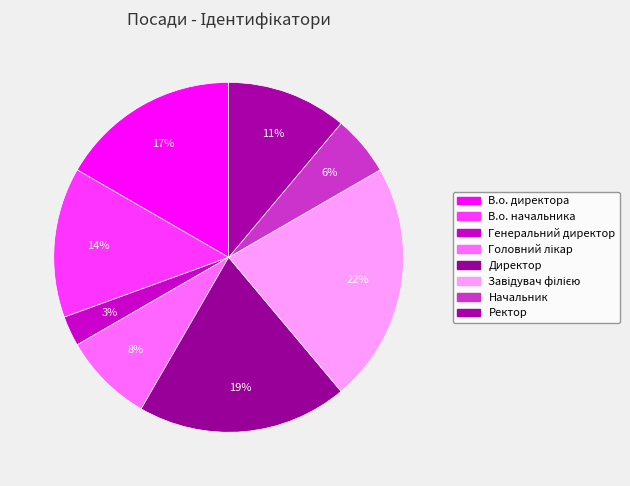

To the nearest percent, what portion does В.о. директора represent?

17%